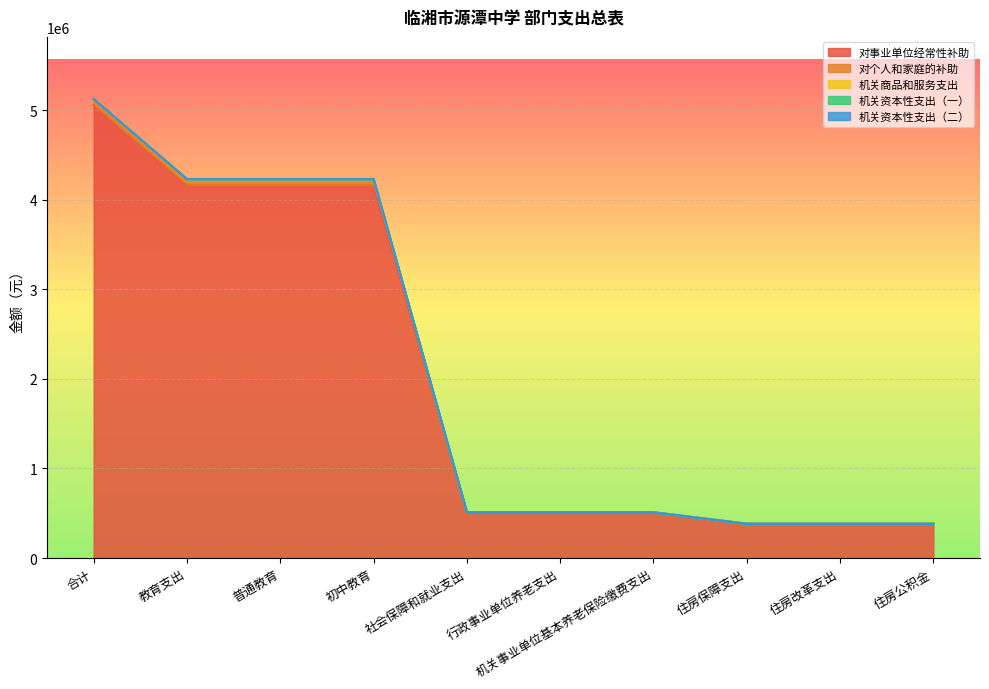

List the series in order of their peak value, lowest first.

机关商品和服务支出, 机关资本性支出（一）, 机关资本性支出（二）, 对个人和家庭的补助, 对事业单位经常性补助